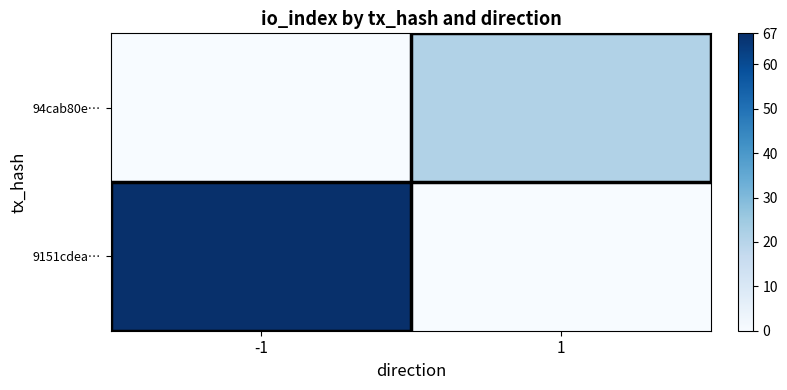

Between -1 and 1, which is larger?

-1